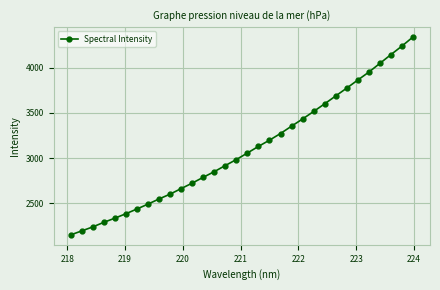

How many values exceed 3056?

16